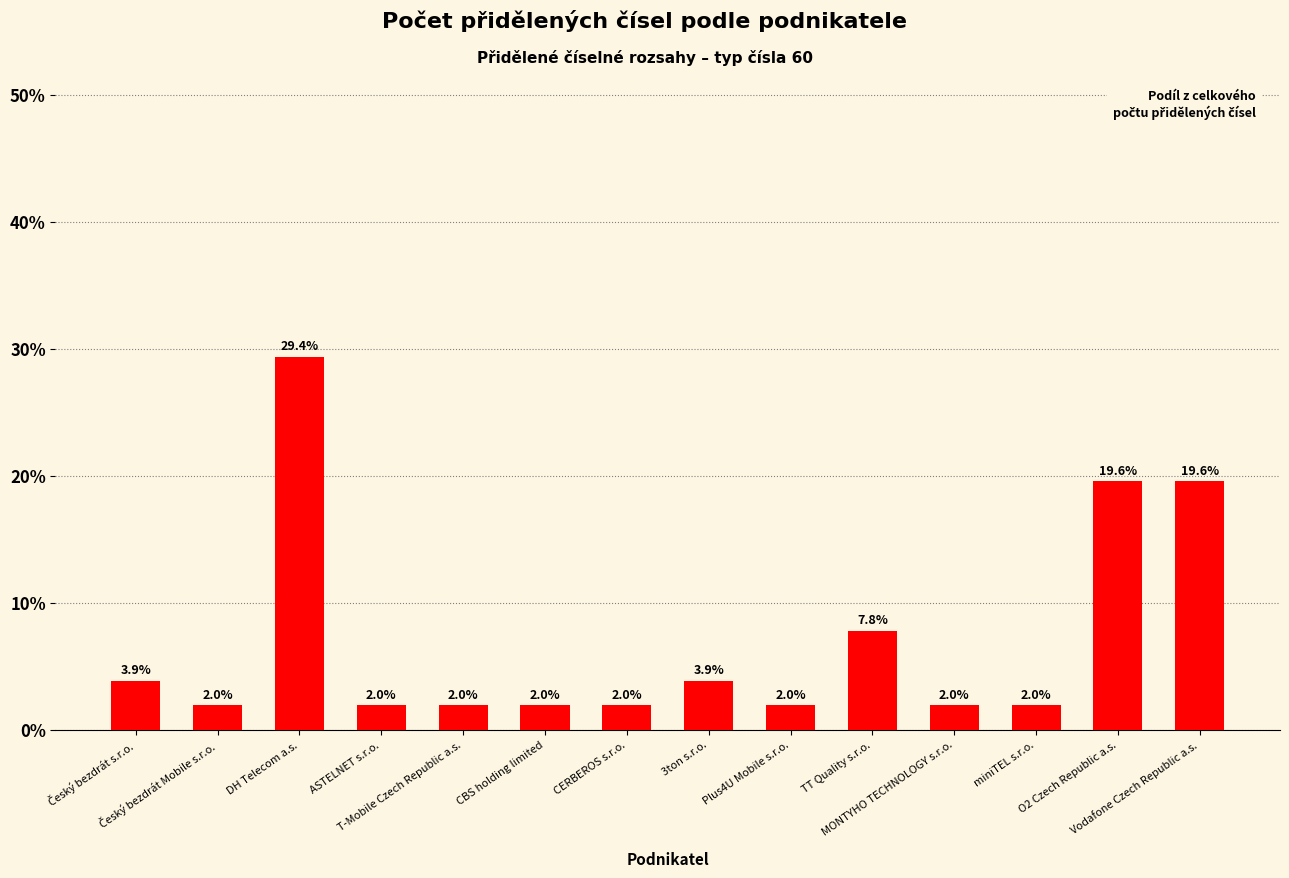

Does the chart contain any negative values?

No